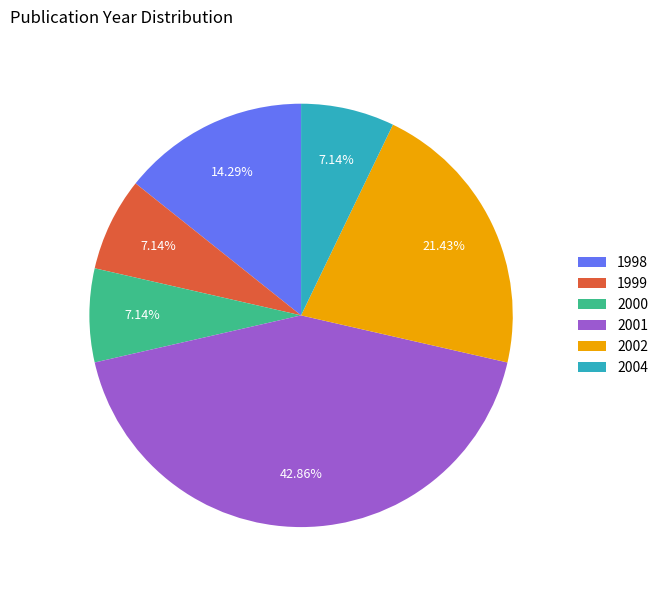

To the nearest percent, what is the difference between the largest and smallest slice percentages?

36%